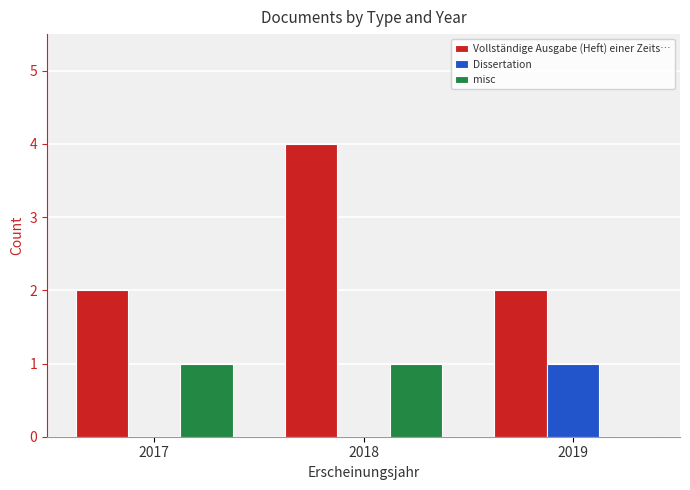

Which category has the highest value in the Vollständige Ausgabe (Heft) einer Zeits… series?

2018